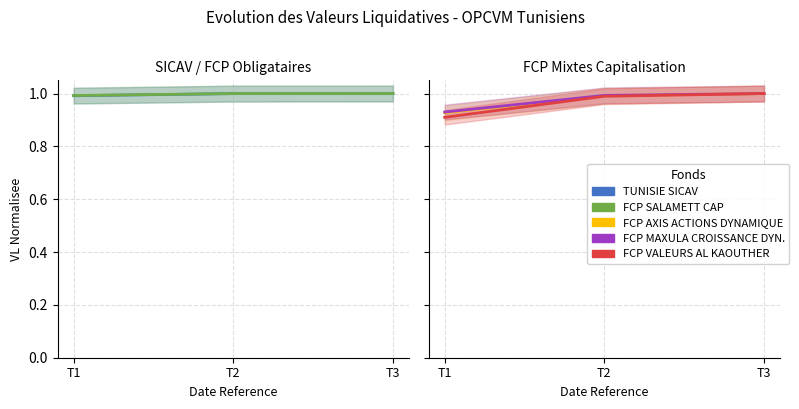

The FCP SALAMETT CAP series shows 1.0 at T1. True or false?

True